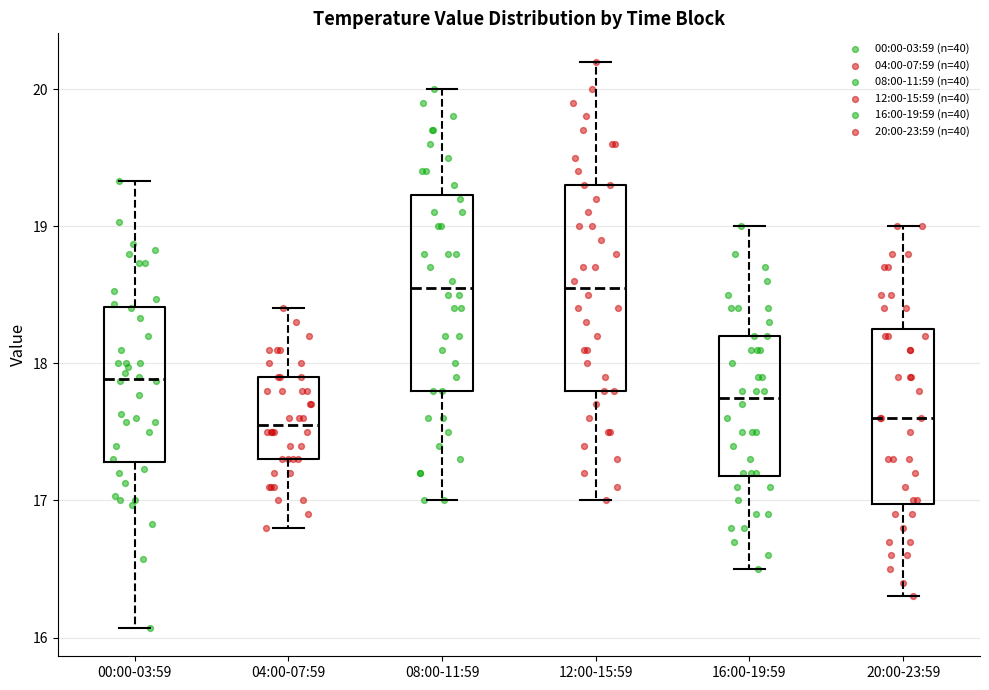

Reading left to right, transcribe this box plot: for each box, give where its median line is, the range the box spans, and where its two whiskers end, as read against the y-axis. The values are not printed on the chart, so give them approximately, as read against the axis.

00:00-03:59: median 17.9, box 17.3 to 18.4, whiskers 16.1 to 19.3
04:00-07:59: median 17.6, box 17.3 to 17.9, whiskers 16.8 to 18.4
08:00-11:59: median 18.6, box 17.8 to 19.2, whiskers 17.0 to 20.0
12:00-15:59: median 18.6, box 17.8 to 19.3, whiskers 17.0 to 20.2
16:00-19:59: median 17.8, box 17.2 to 18.2, whiskers 16.5 to 19.0
20:00-23:59: median 17.6, box 17.0 to 18.3, whiskers 16.3 to 19.0